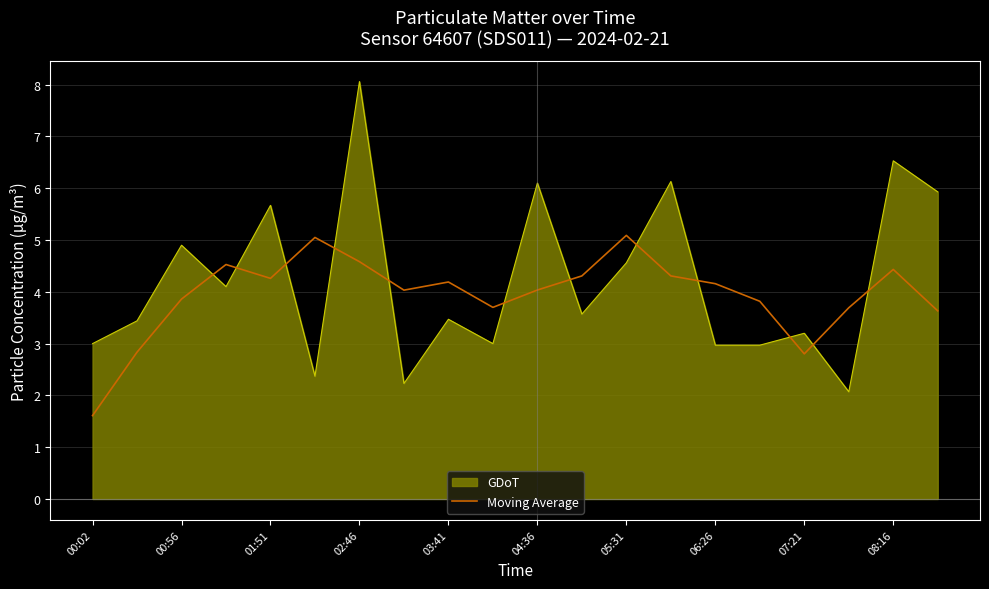

How many times do GDoT and Moving Average cross each other?

12